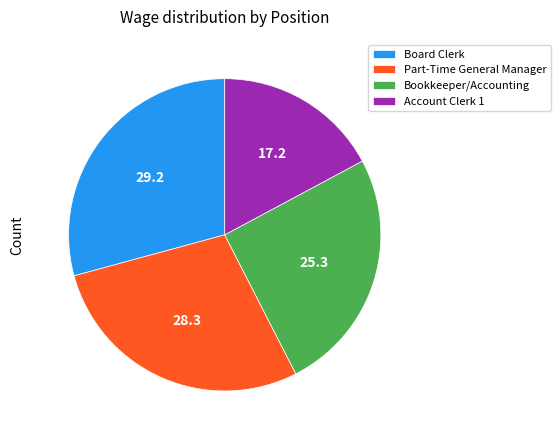

What is the ratio of the value at Part-Time General Manager to the value at Board Clerk?

1.0